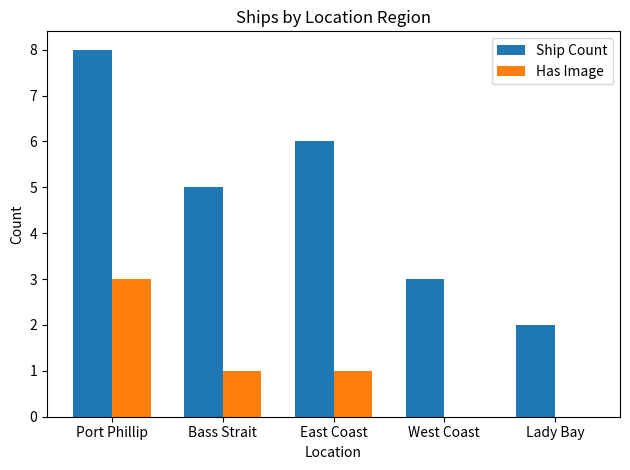

Are the bars grouped side by side (vs. stacked)?

Yes